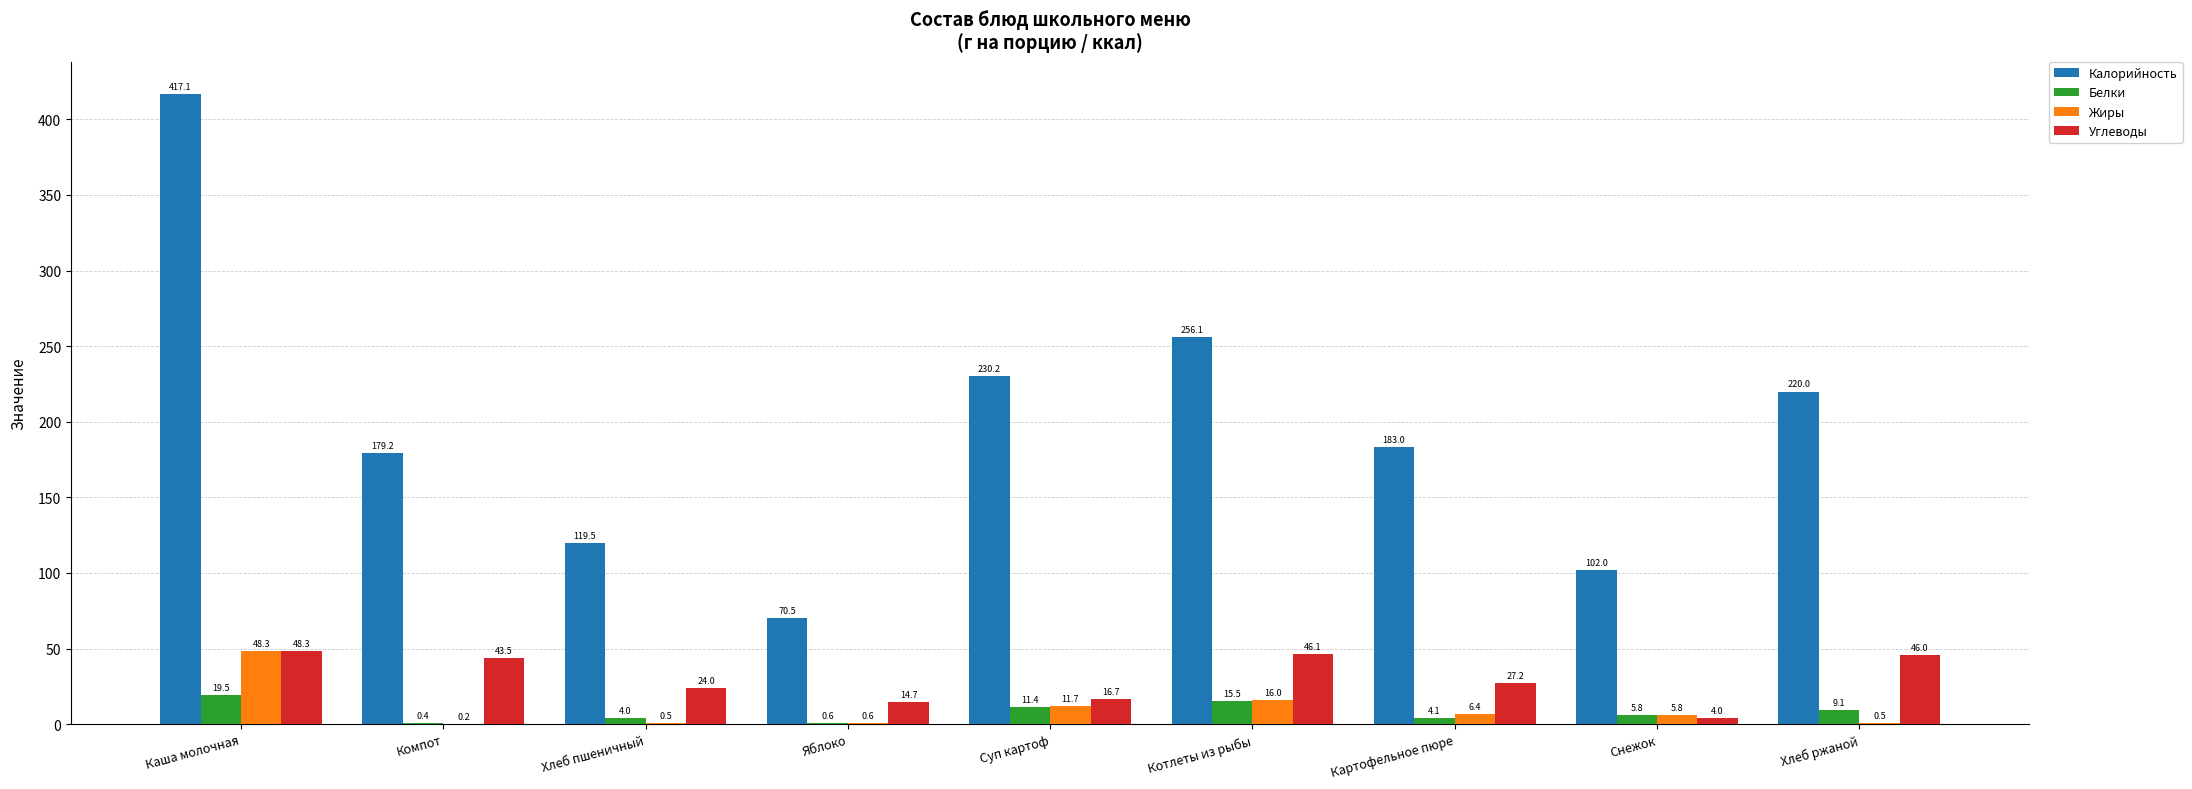

What is the sum of the Калорийность values at Яблоко and Картофельное пюре?

253.5